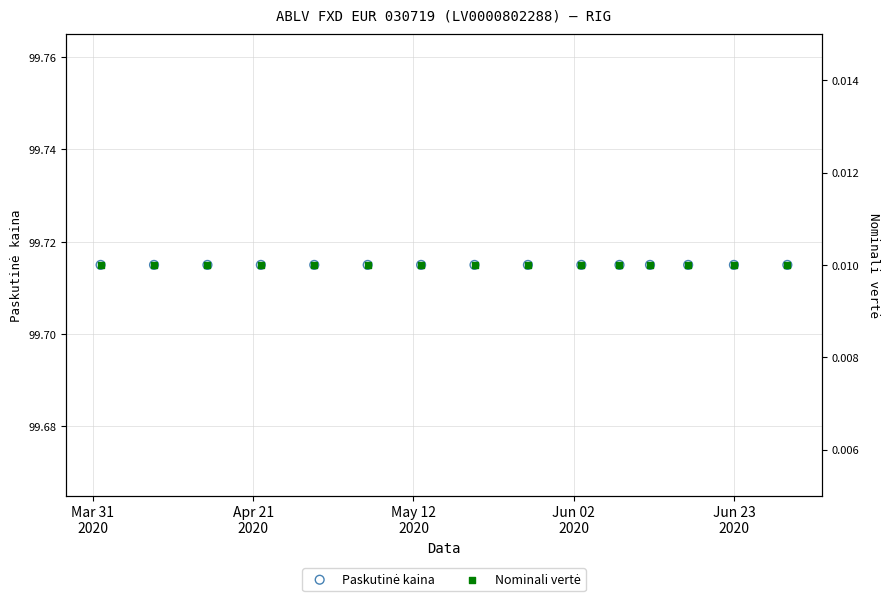

At which category is the sum across all series the highest?

Mar 31
2020